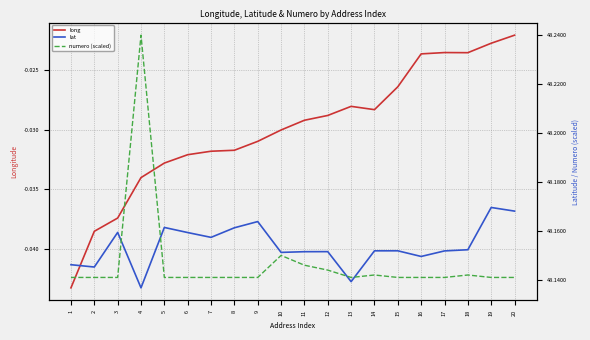

Which series has the largest range (max minus min)?

numero (scaled)